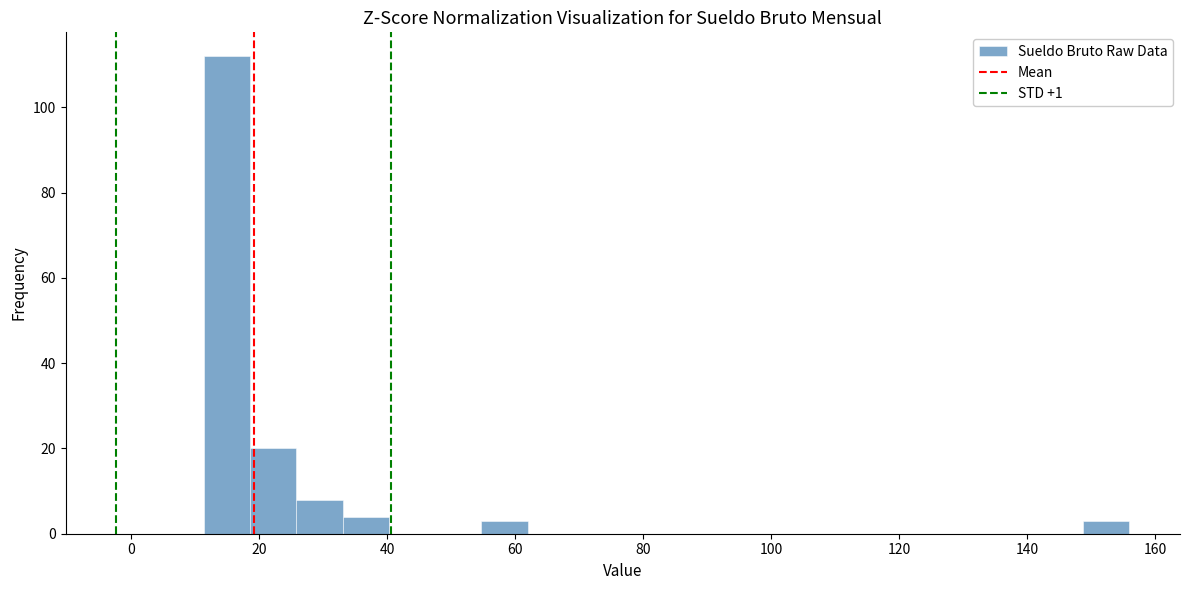

Around what value on the x-axis is the tallest bar? Give the approximate position of its centre, as read against the axis.

14